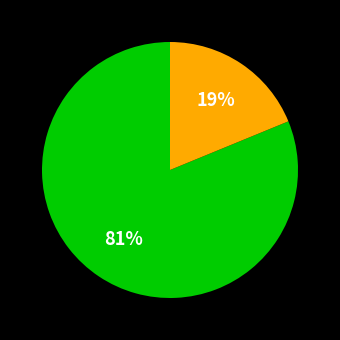

To the nearest percent, what is the average slice percentage?

50%